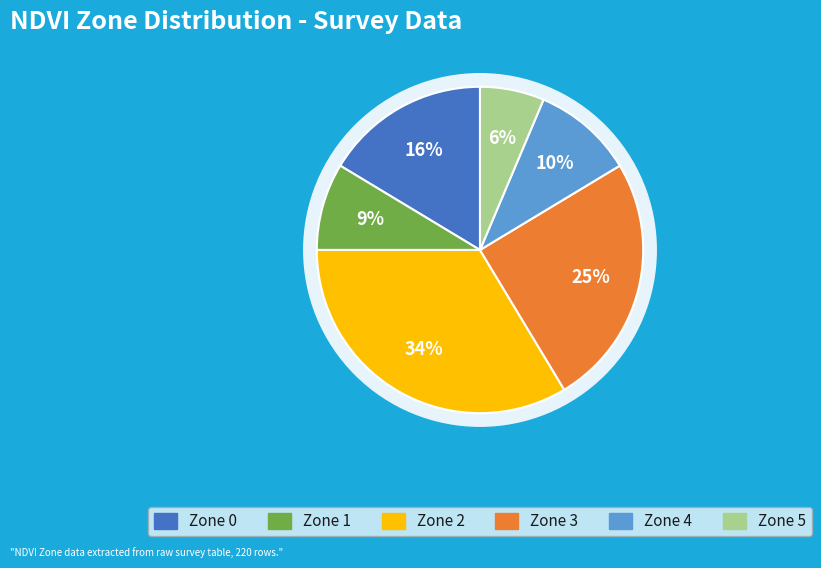

How many segments does this pie chart have?

6